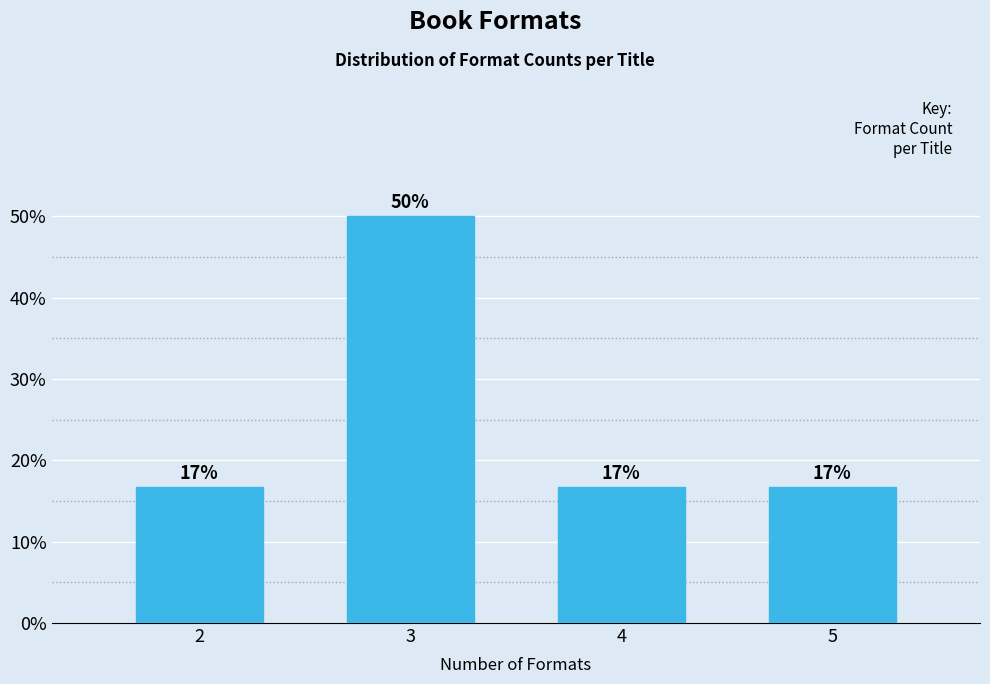

How many bars are there in total?

4